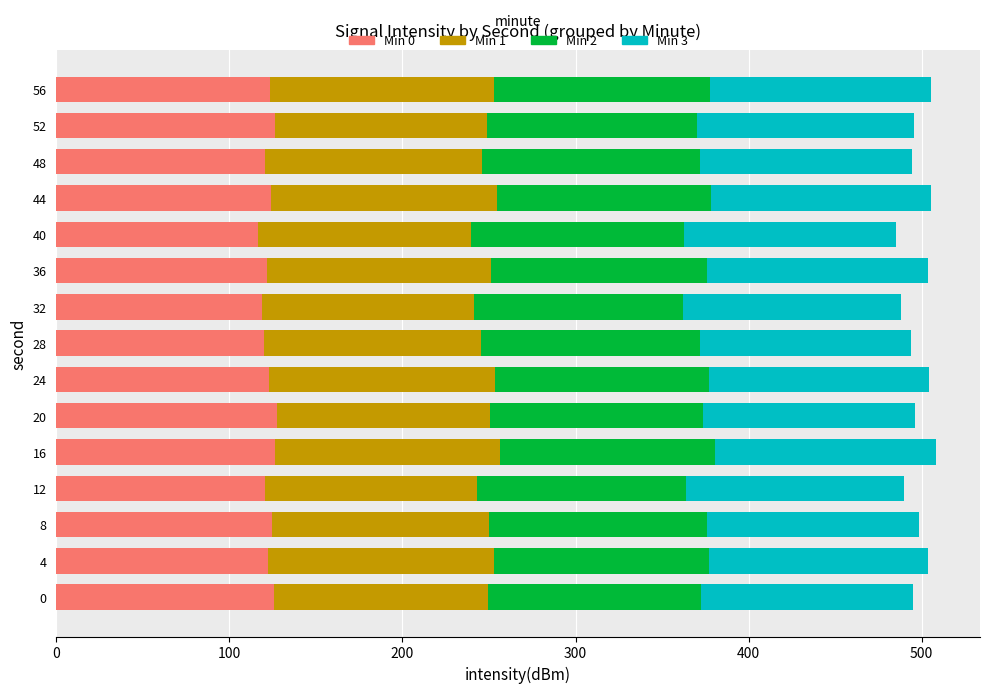

What is the total value across all series at 12?

489.6